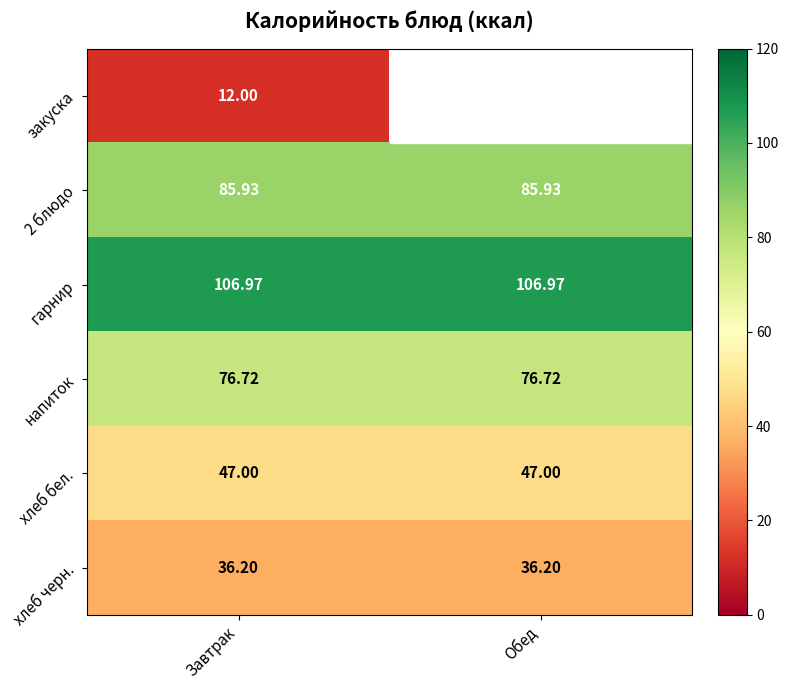

What is the minimum value for напиток?

76.7